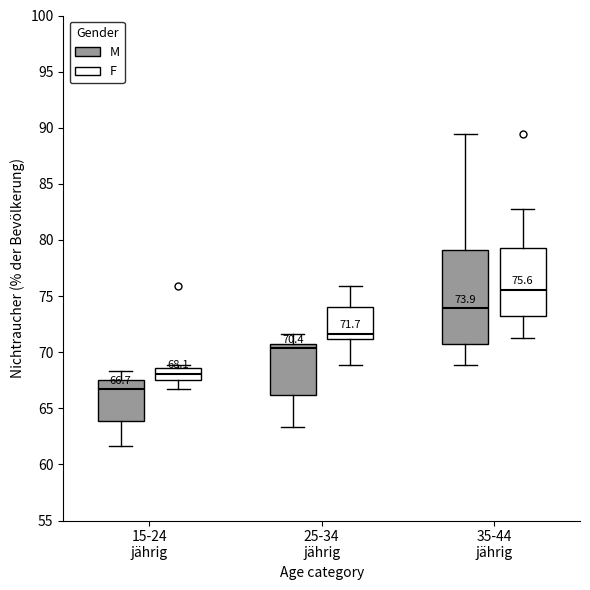

Which box has the lowest median line?

15-24 jährig (M)